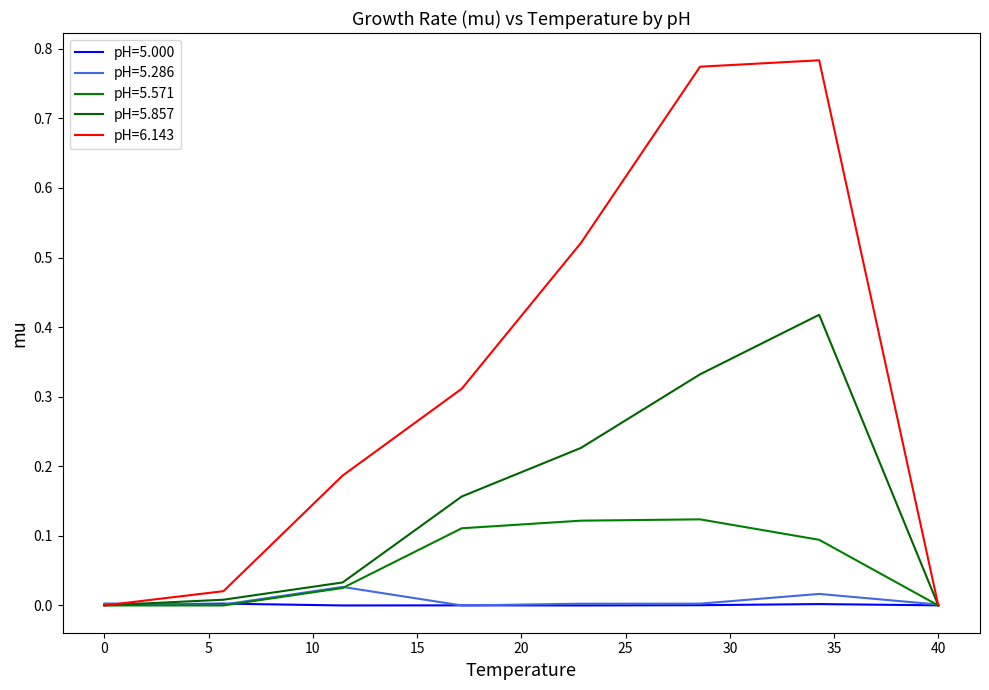

Rank the series by their maximum value, from highest to lowest.

pH=6.143, pH=5.857, pH=5.571, pH=5.286, pH=5.000